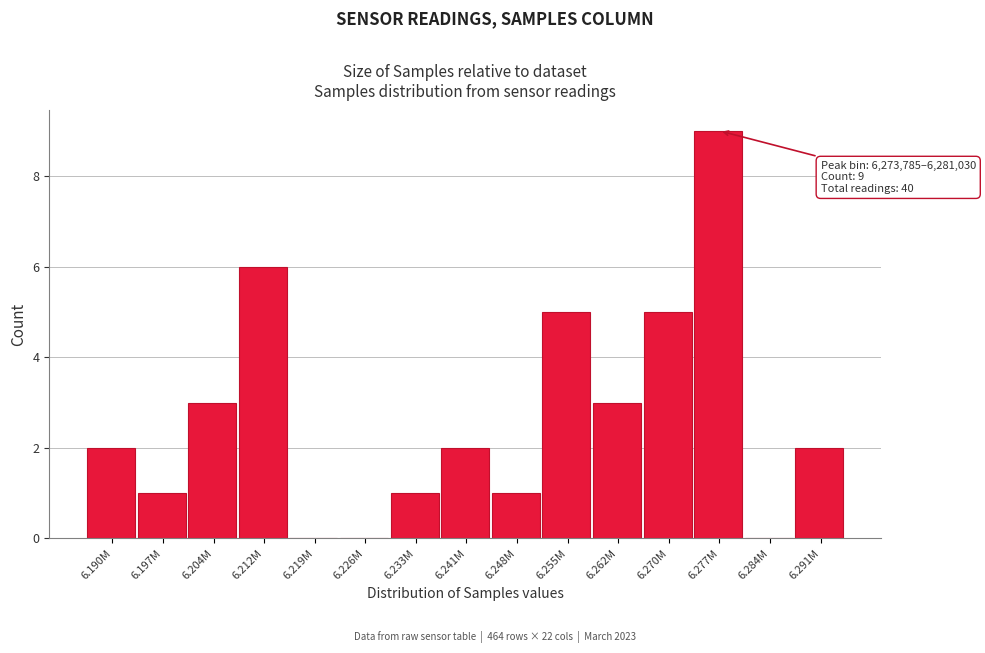

Reading left to right, transcribe all the data shown in this chart.

6.190M=2	6.197M=1	6.204M=3	6.212M=6	6.219M=0	6.226M=0	6.233M=1	6.241M=2	6.248M=1	6.255M=5	6.262M=3	6.270M=5	6.277M=9	6.284M=0	6.291M=2